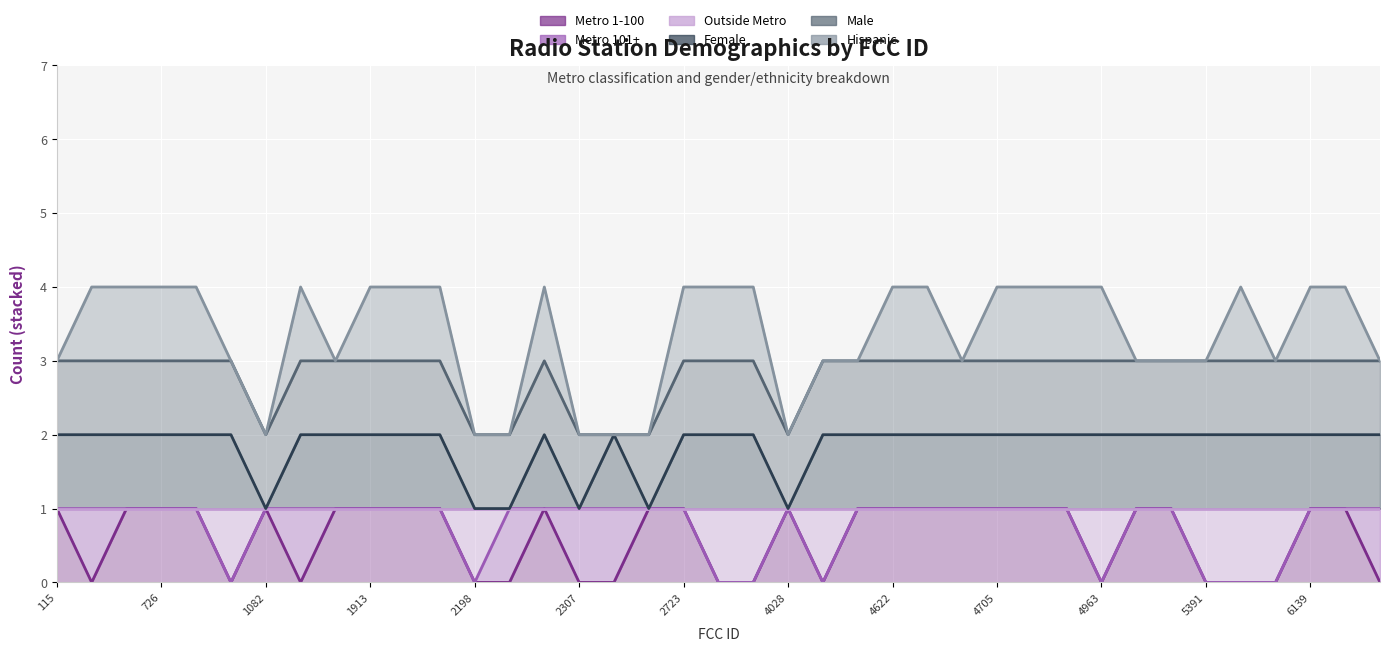

What is the sum of the Outside Metro values at 6349 and 5391?

1